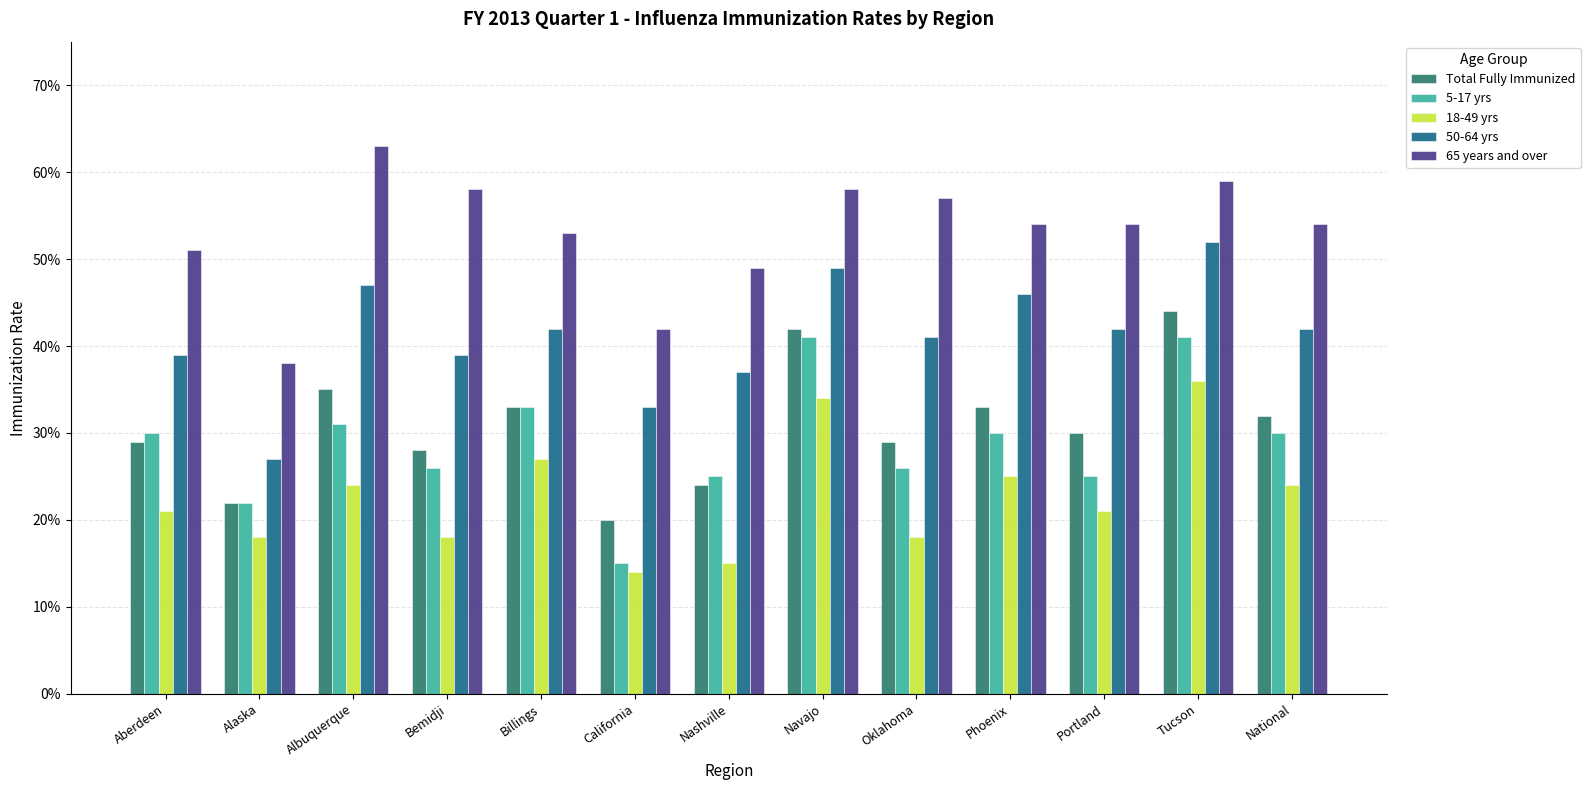

List the series in order of their peak value, lowest first.

18-49 yrs, 5-17 yrs, Total Fully Immunized, 50-64 yrs, 65 years and over